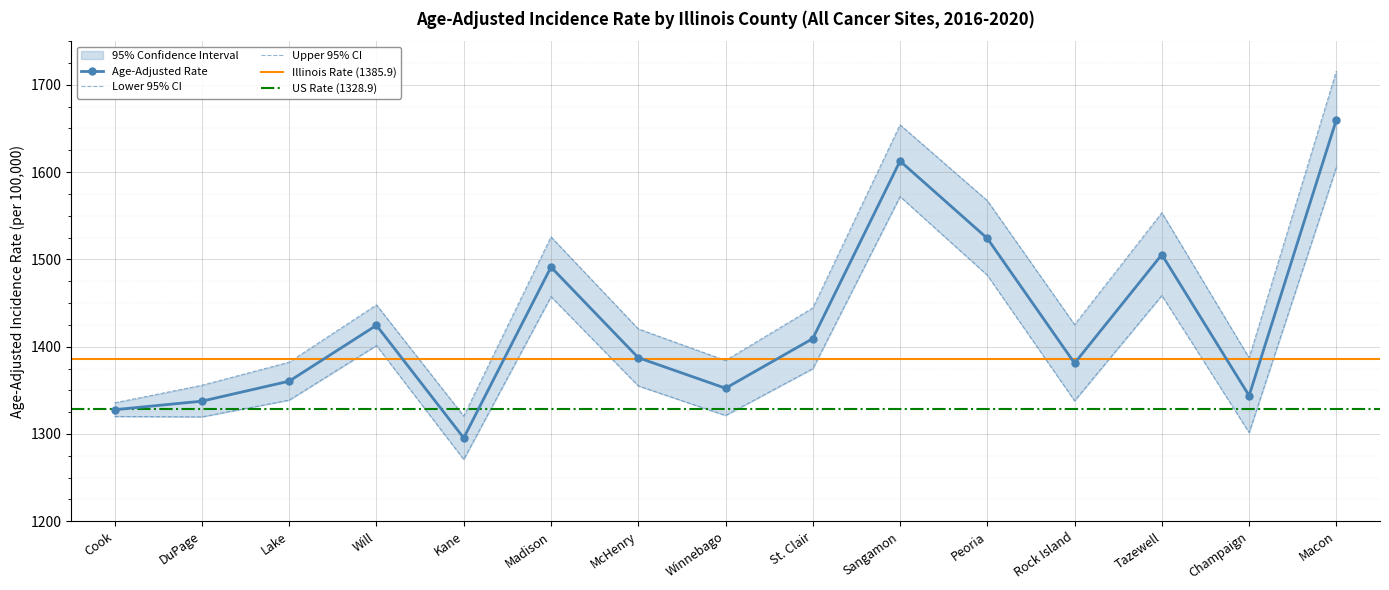

How many interior local valleys does the Age-Adjusted Rate series have?

4